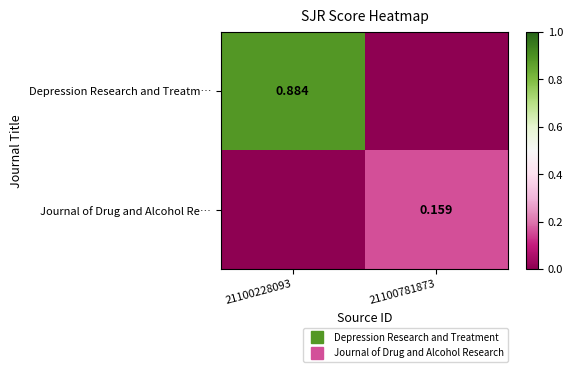

What is the average value of the Journal of Drug and Alcohol Re… series?

0.1